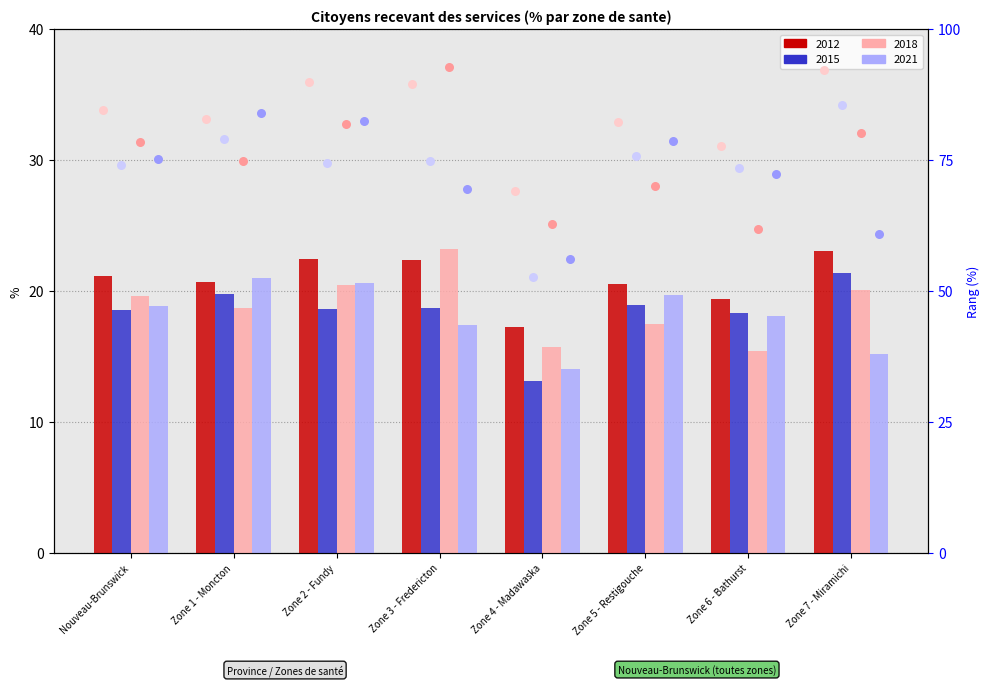

Which series has the largest total across all categories?

2012 (rank)